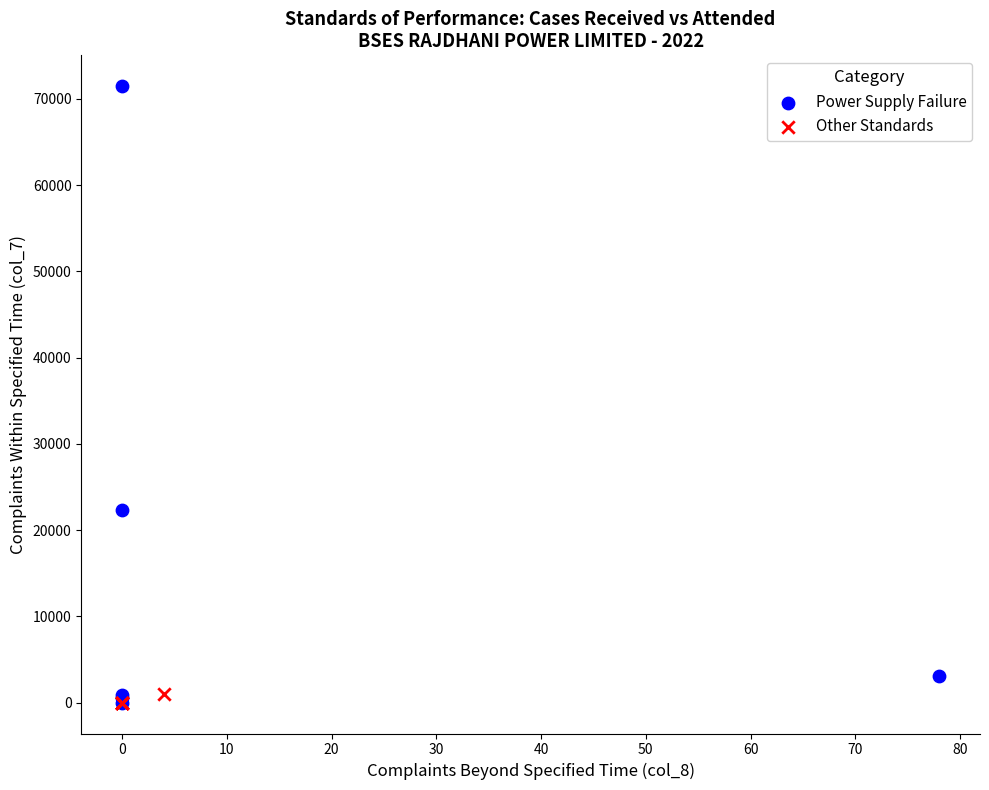

Which series has the widest spread of Y values?

Power Supply Failure